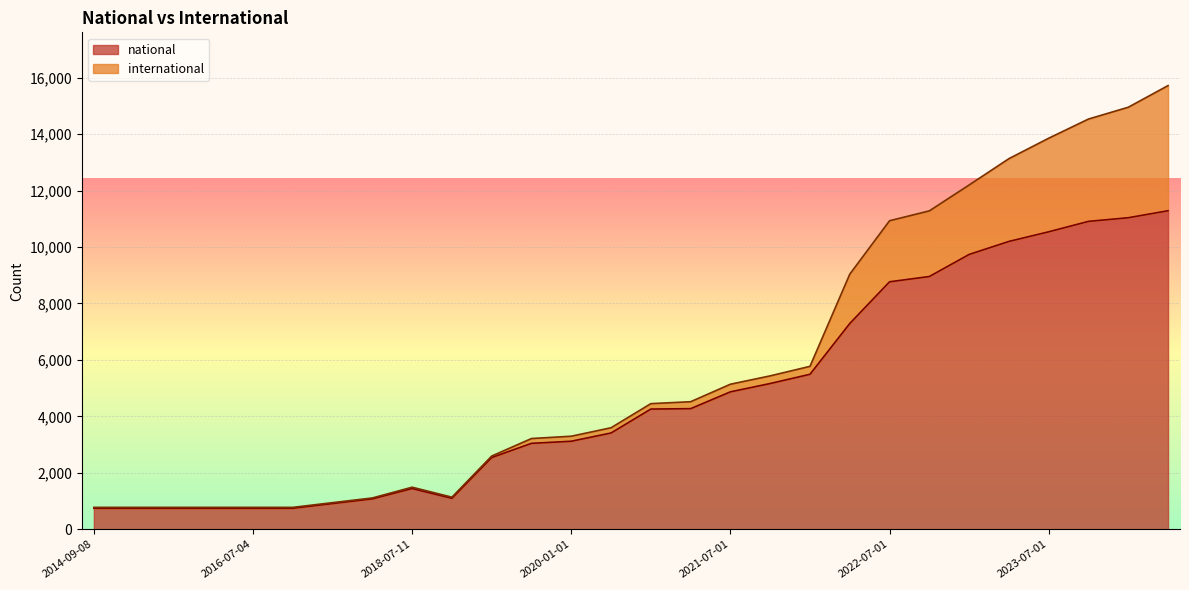

What is the sum of the values at 2023-07-01 and 2020-10-01?

14799